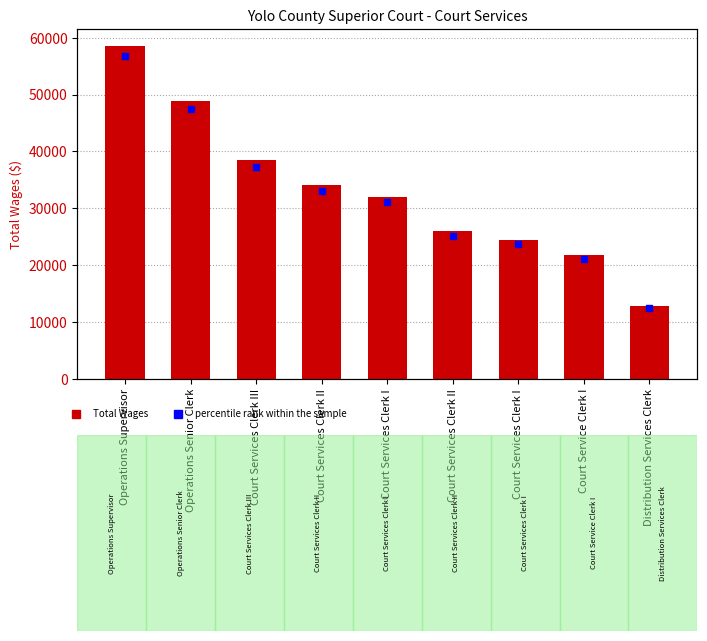

The value at Court Services Clerk II is 25974. True or false?

True